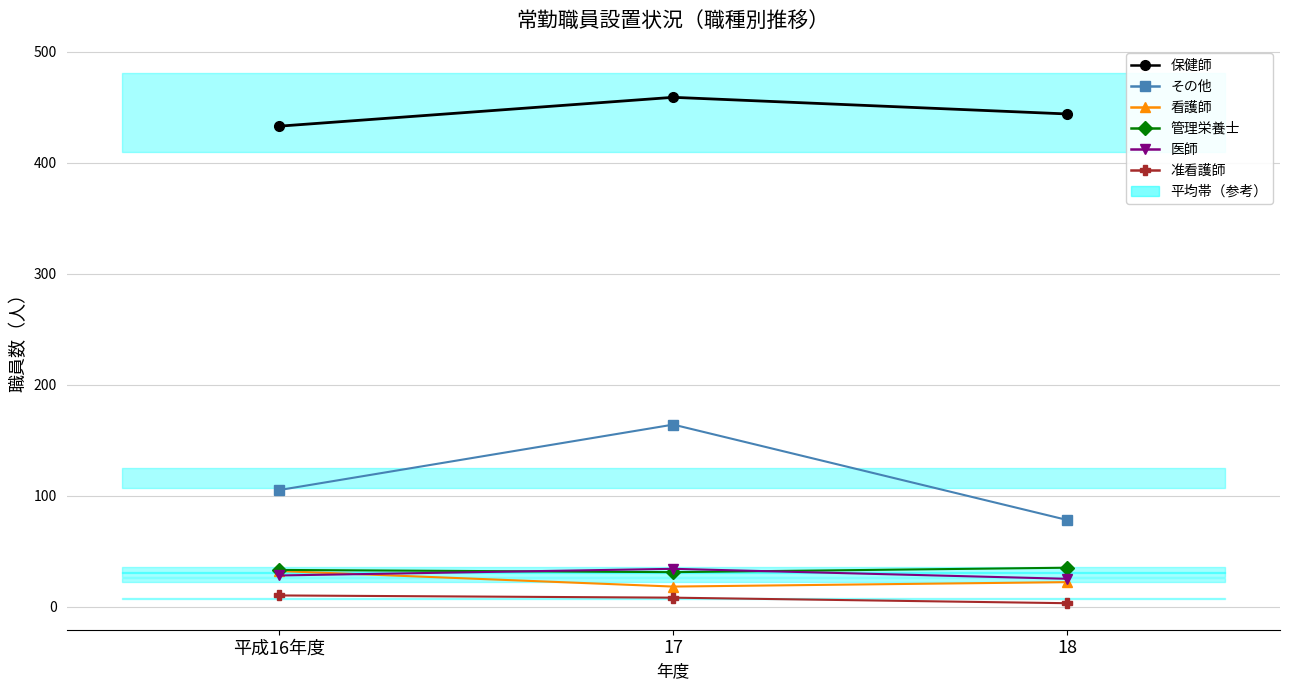

The value of 管理栄養士 at 18 is 35. True or false?

True